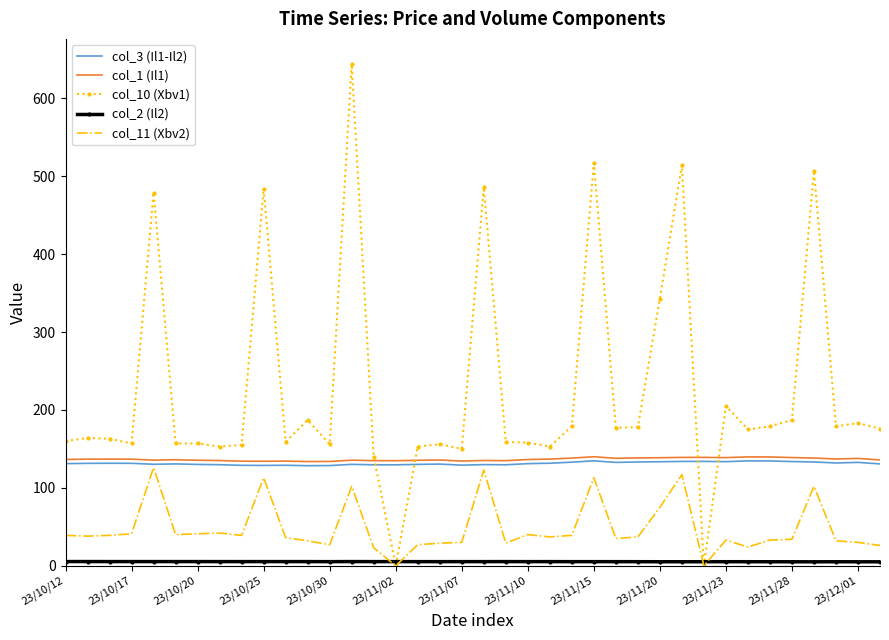

Which series has the largest total across all categories?

col_10 (Xbv1)